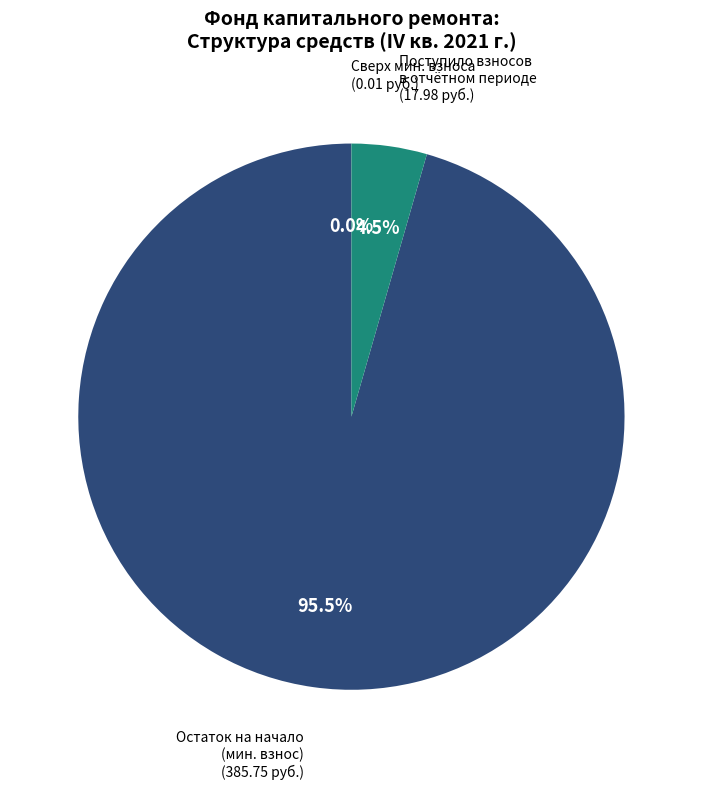

Does any single category account for the majority?

Yes